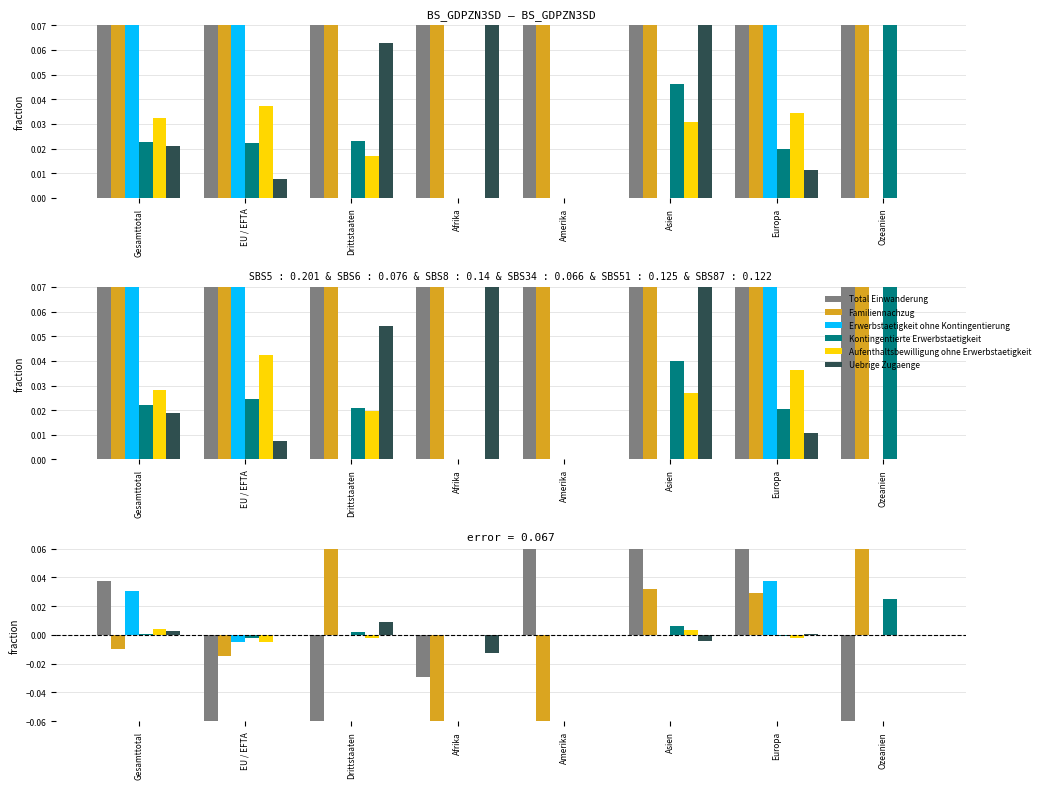

What is the difference between the highest and lowest values at Drittstaaten?

0.2